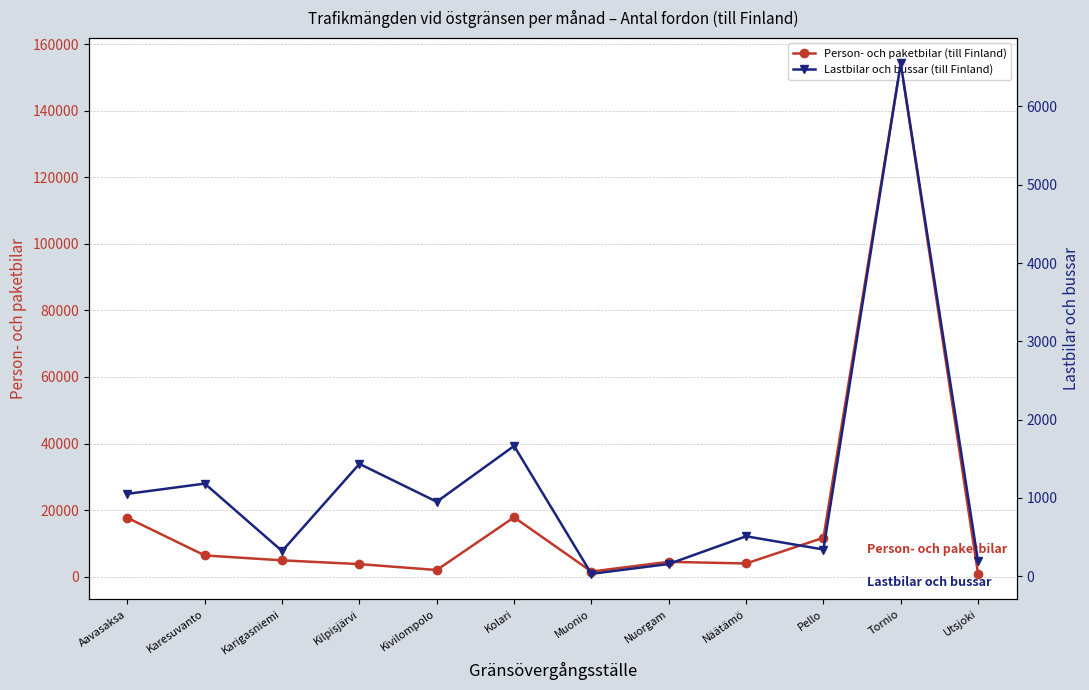

How many lines are shown in the chart?

2